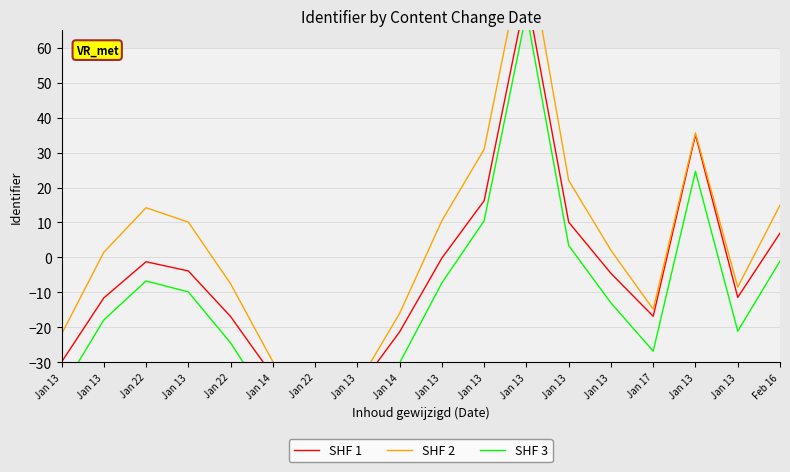

What is the average value of the SHF 1 series?

-4.9